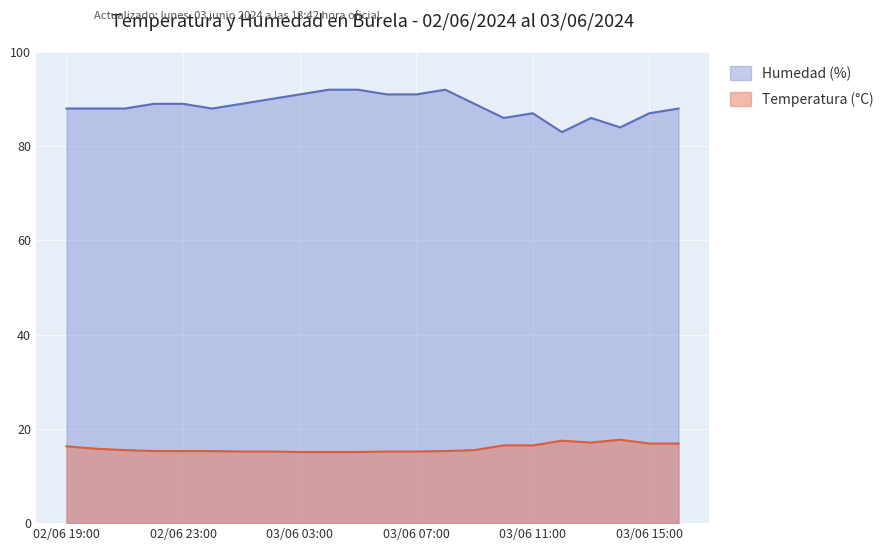

Rank the categories by Humedad (%) value from lowest to highest.

03/06 12:00, 03/06 14:00, 03/06 10:00, 03/06 13:00, 03/06 11:00, 03/06 15:00, 02/06 19:00, 02/06 20:00, 02/06 21:00, 03/06 00:00, 03/06 16:00, 02/06 22:00, 02/06 23:00, 03/06 01:00, 03/06 09:00, 03/06 02:00, 03/06 03:00, 03/06 06:00, 03/06 07:00, 03/06 04:00, 03/06 05:00, 03/06 08:00